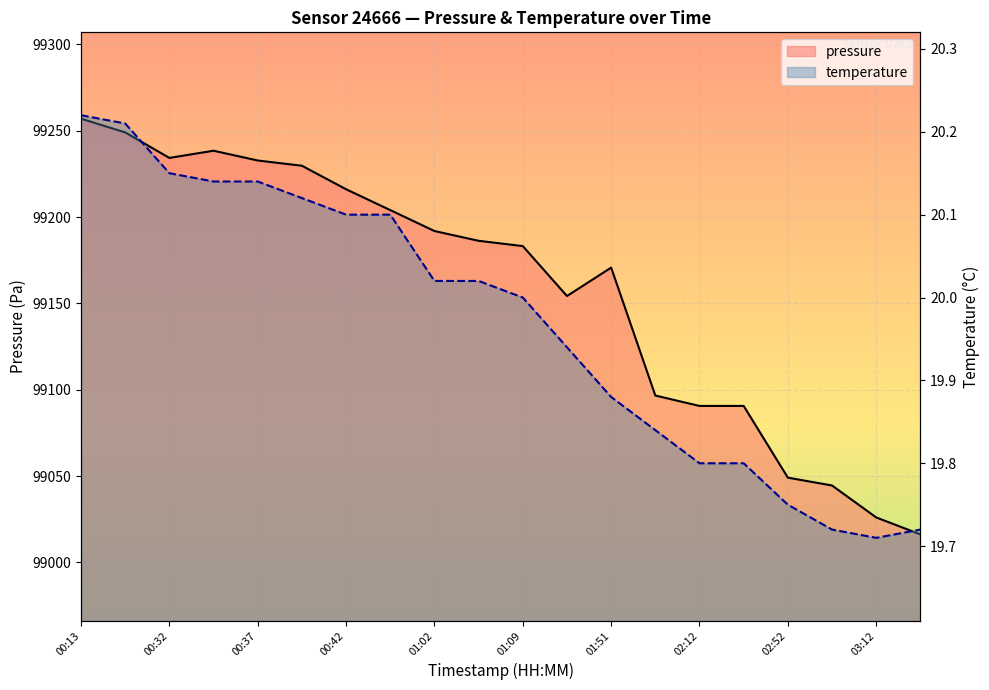

Rank the series at 02:52 from lowest to highest value.

temperature, pressure